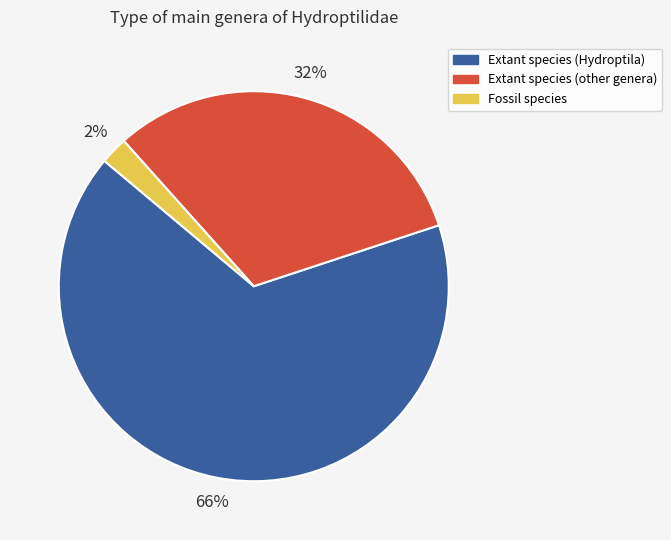

Approximately how many times larger is the value at Extant species (other genera) compared to Extant species (Hydroptila)?

0.5